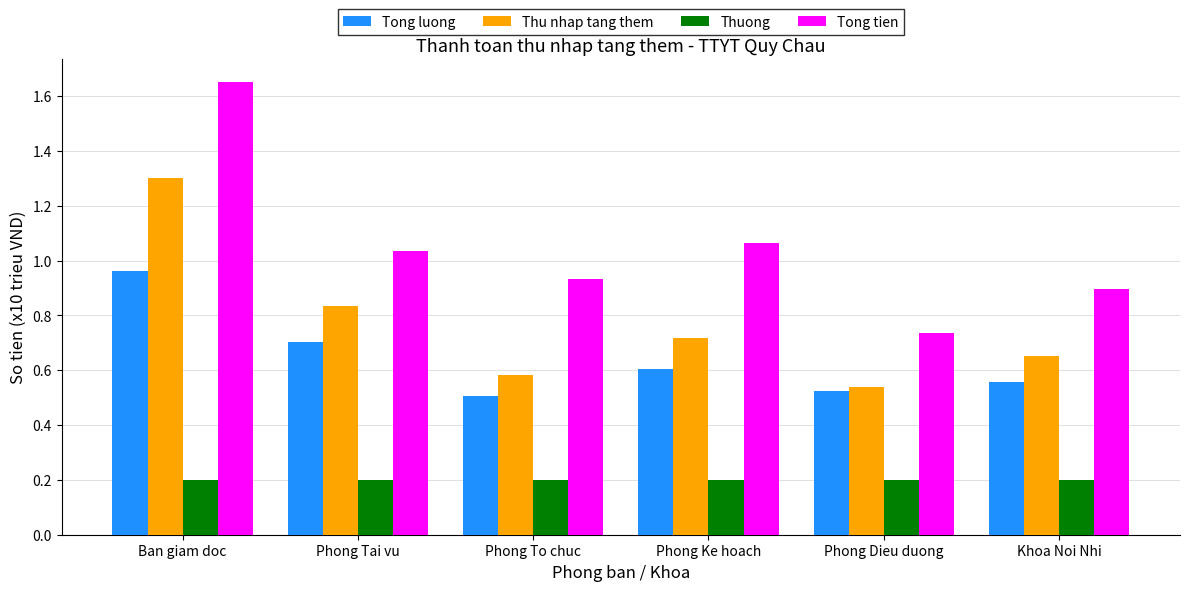

The Tong luong series shows 0.6 at Phong Ke hoach. True or false?

True